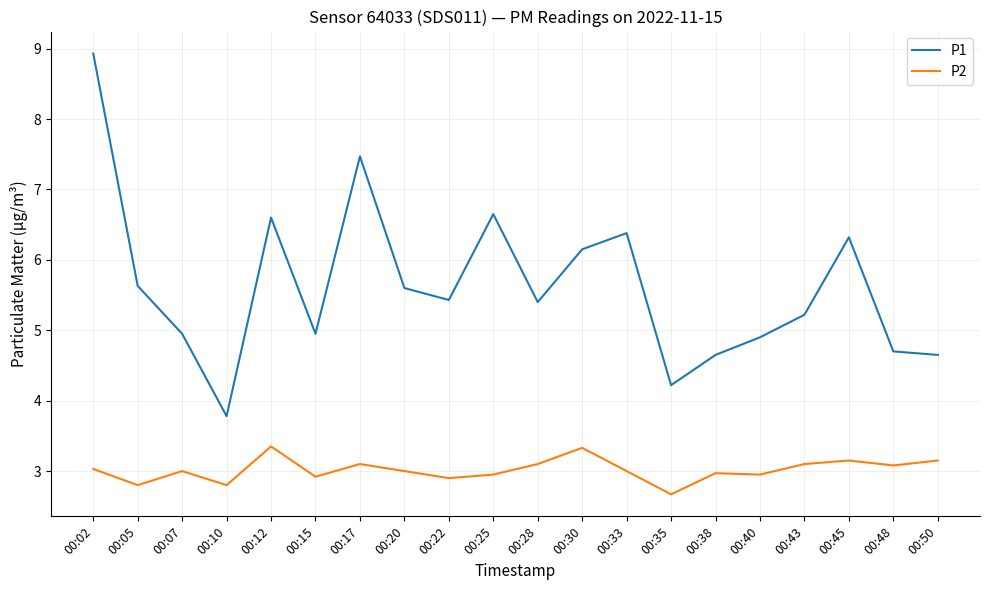

How many lines are shown in the chart?

2